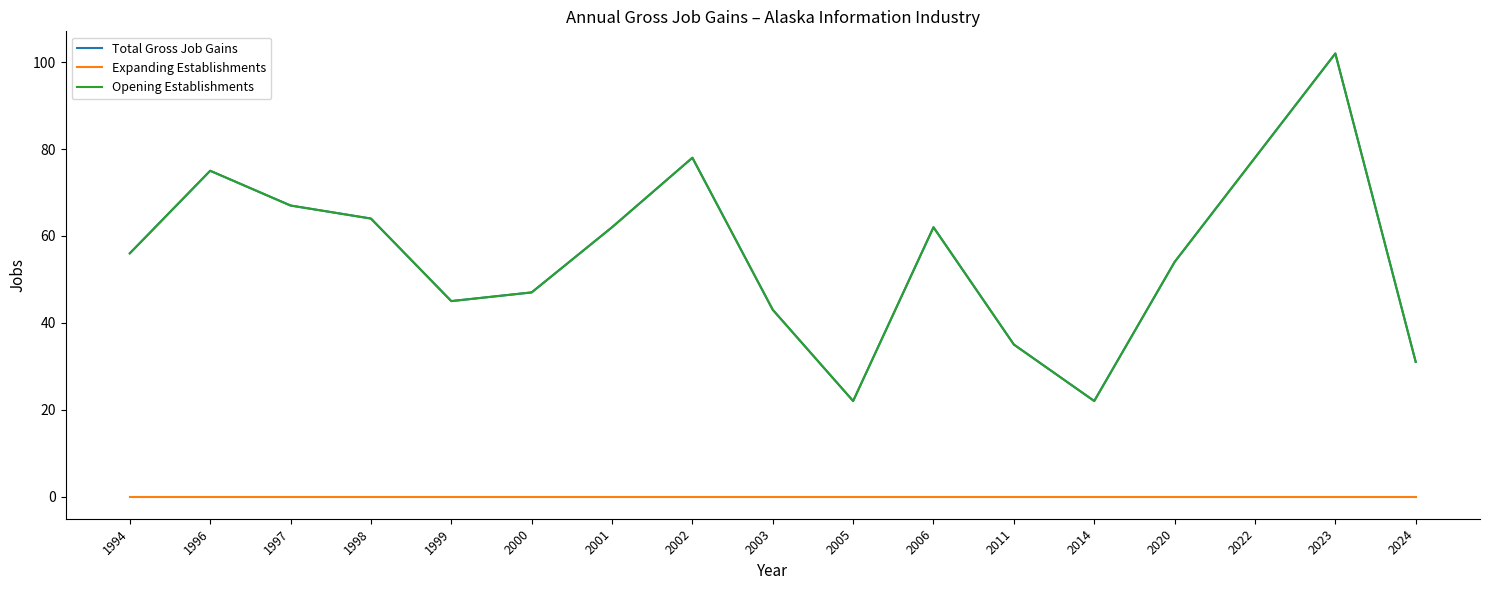

Between 2022 and 1997, which is larger?

2022